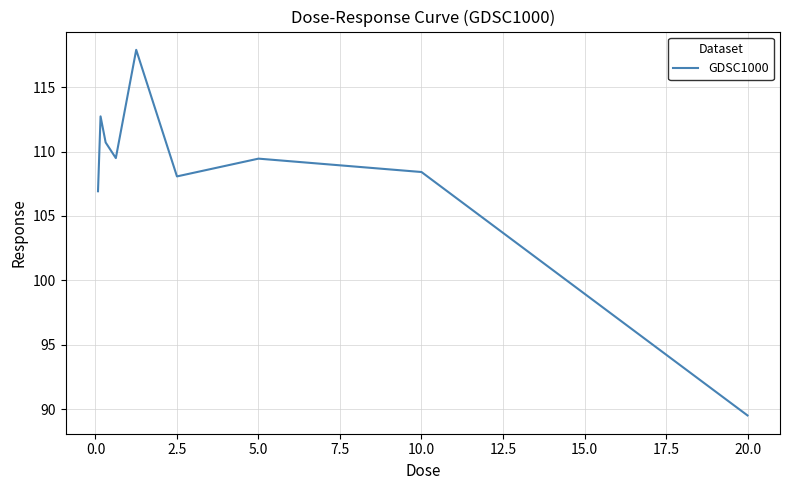

Is this an area chart (filled region under the line)?

No